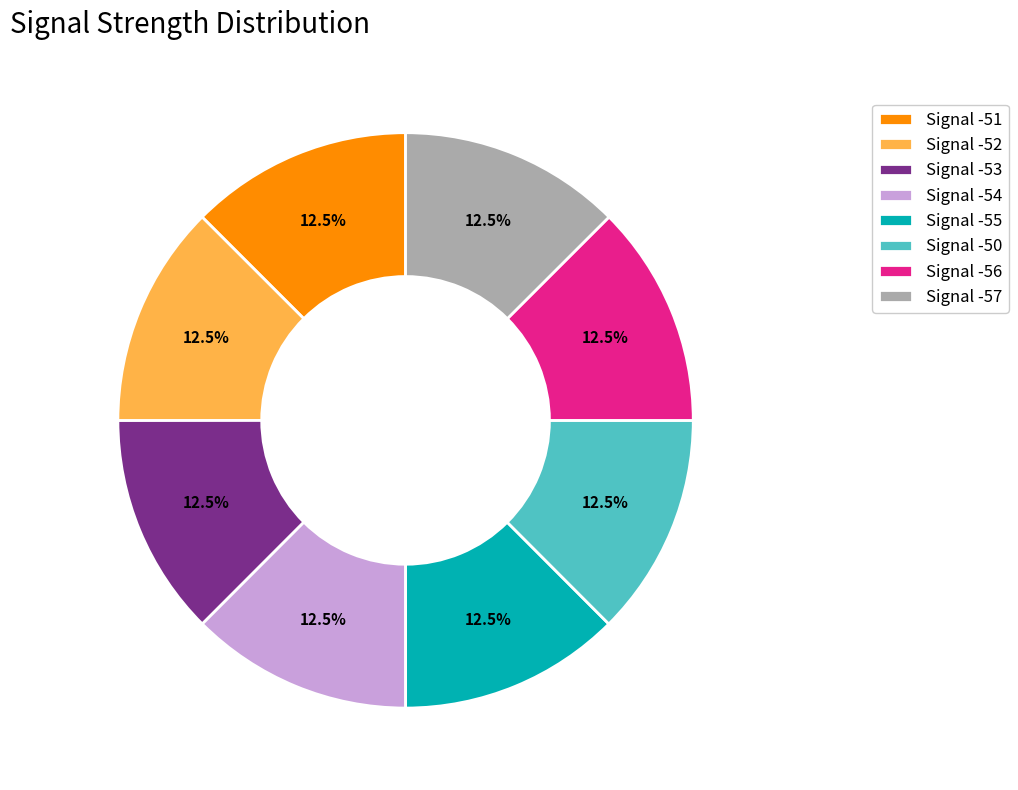

What percentage is NOT represented by Signal -51?

87.5%